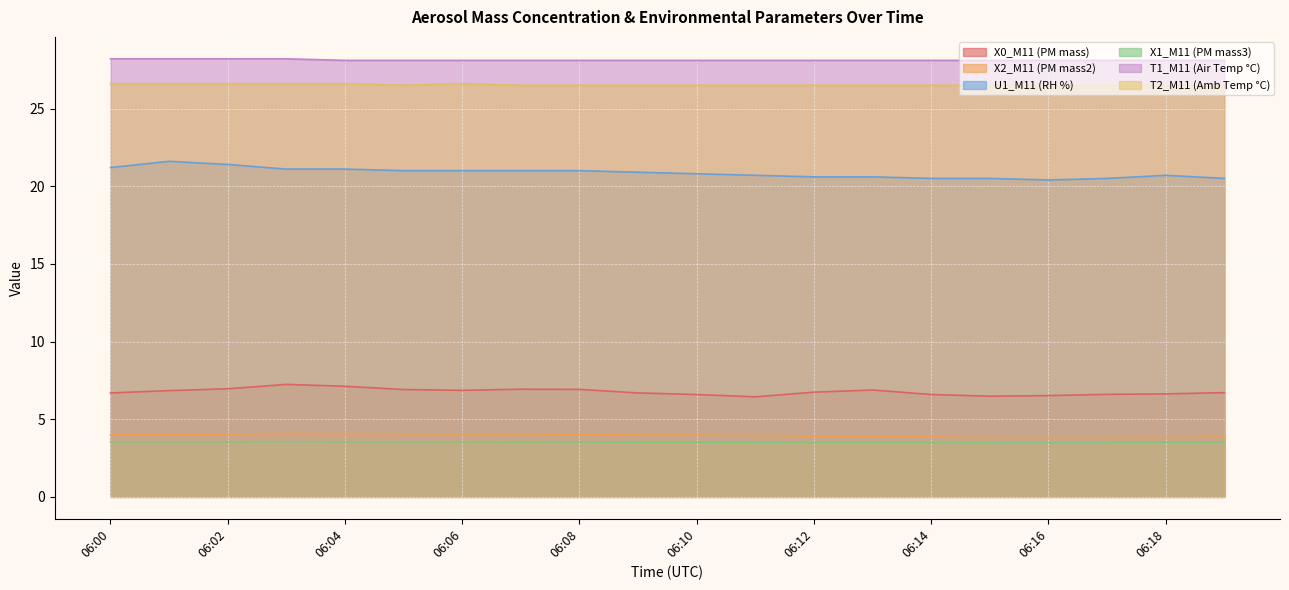

Which series has the largest range (max minus min)?

U1_M11 (RH %)